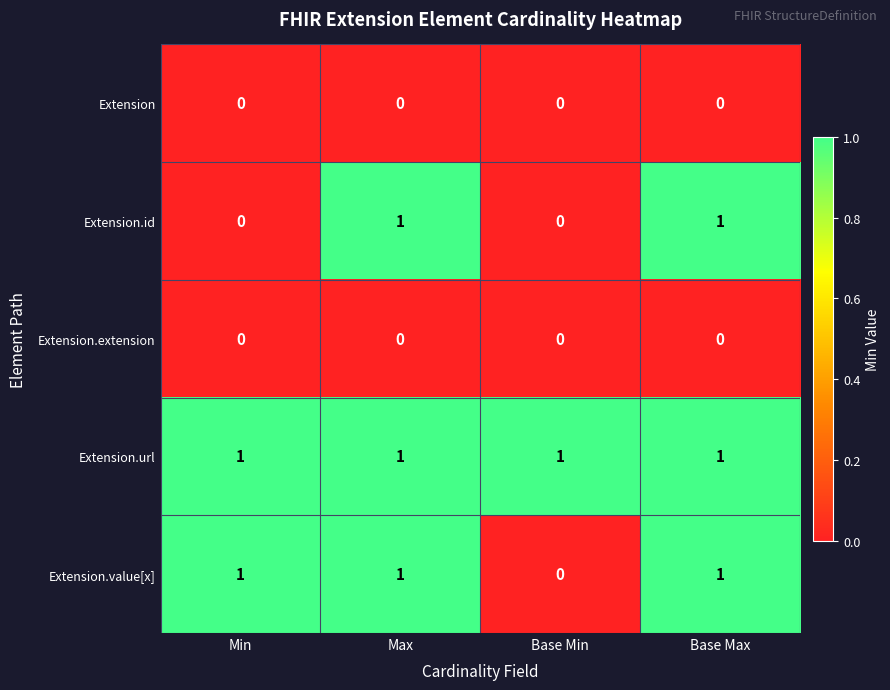

What is the total value across all series at Max?

3